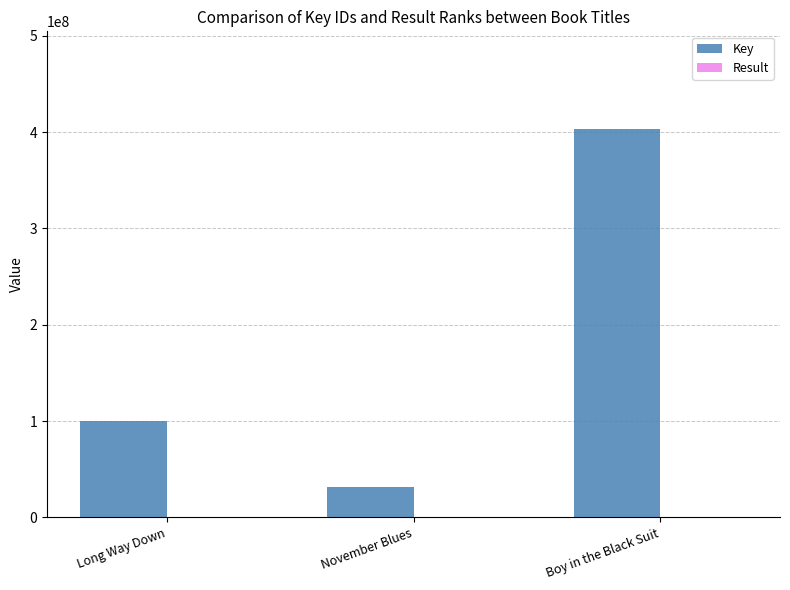

How many groups of bars are there?

3